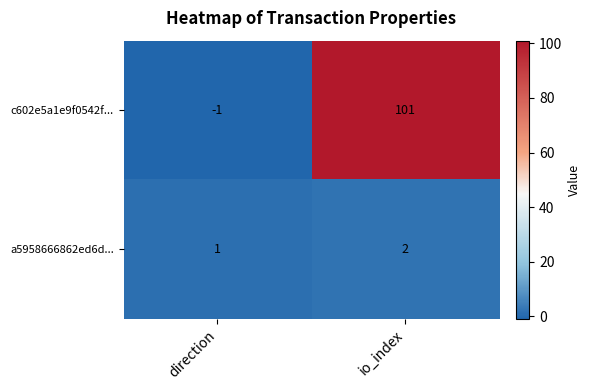

At direction, list the series in order from largest to smallest.

a5958666862ed6d..., c602e5a1e9f0542f...